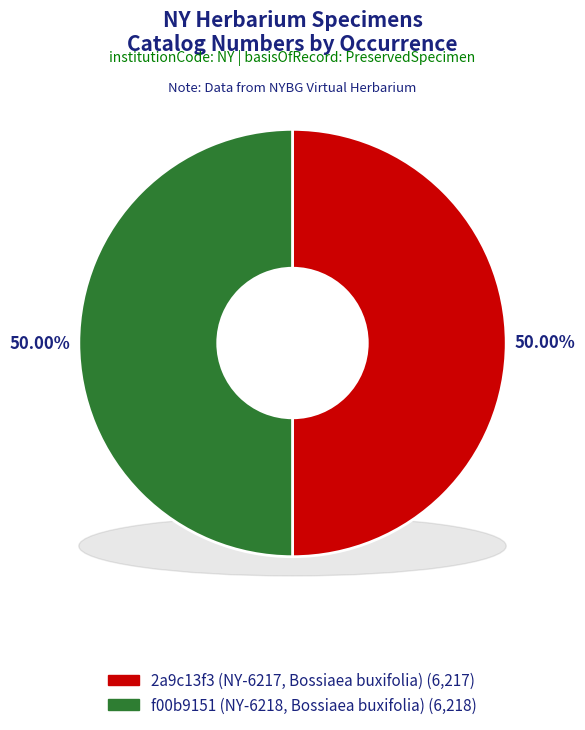

How many slices are in this pie chart?

2